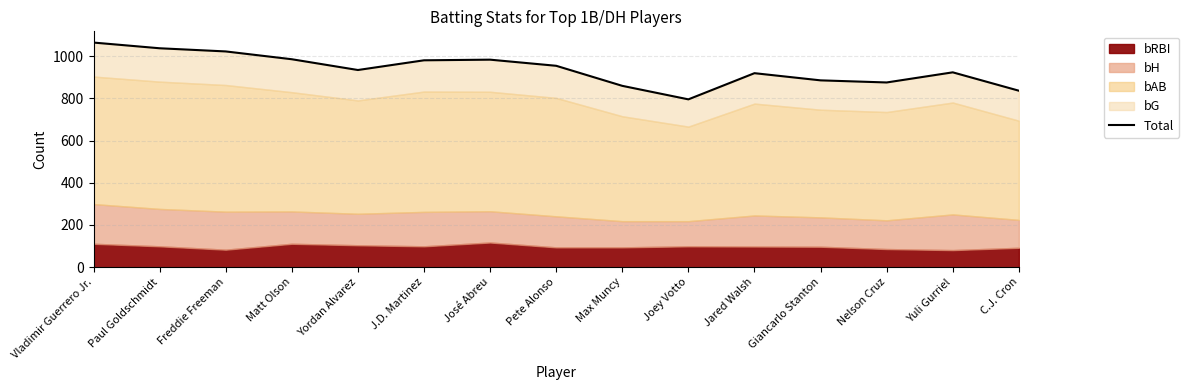

What is the difference between the values at Freddie Freeman and Joey Votto?

227